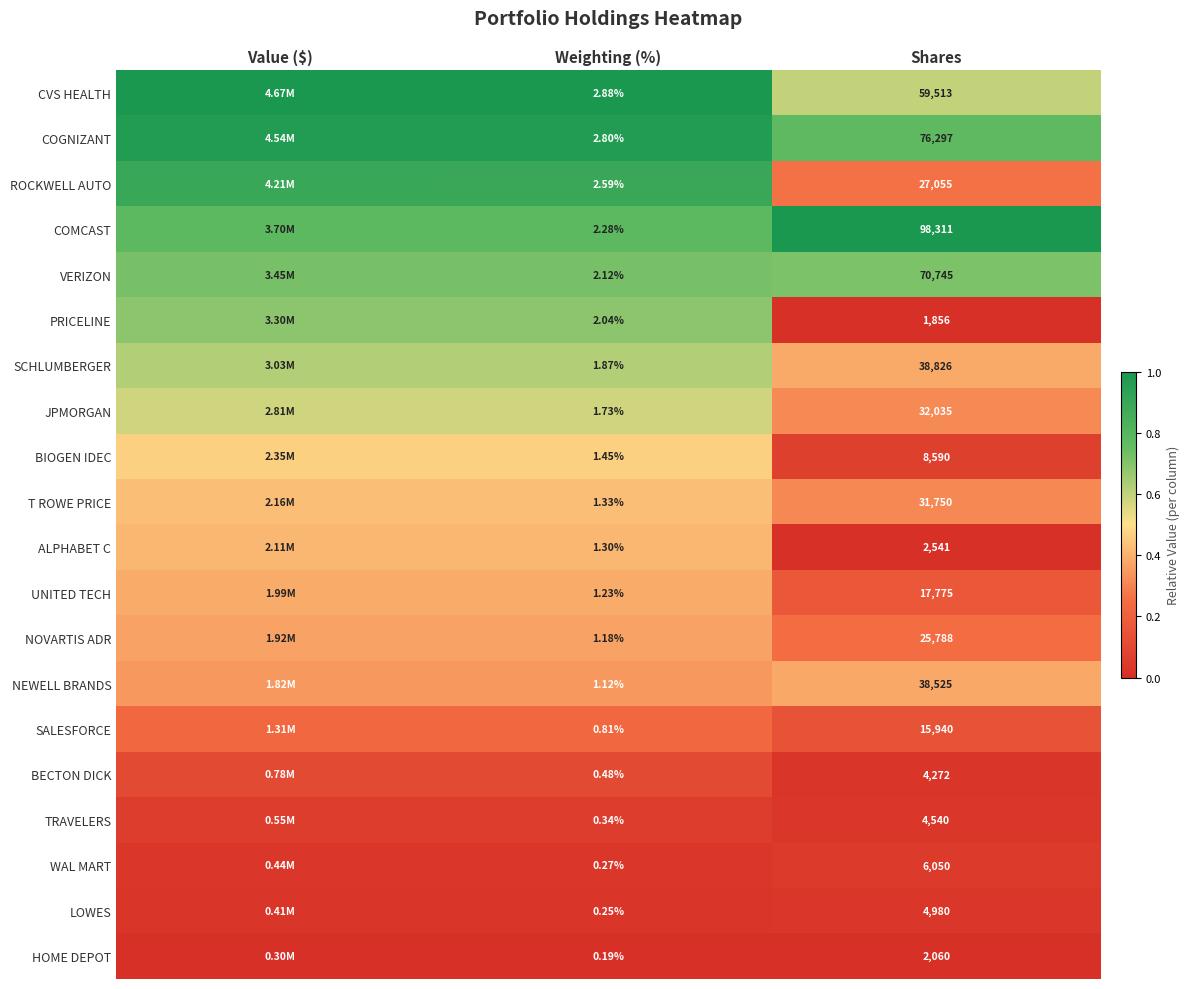

At Weighting (%), list the series in order from largest to smallest.

CVS HEALTH, COGNIZANT, ROCKWELL AUTO, COMCAST, VERIZON, PRICELINE, SCHLUMBERGER, JPMORGAN, BIOGEN IDEC, T ROWE PRICE, ALPHABET C, UNITED TECH, NOVARTIS ADR, NEWELL BRANDS, SALESFORCE, BECTON DICK, TRAVELERS, WAL MART, LOWES, HOME DEPOT